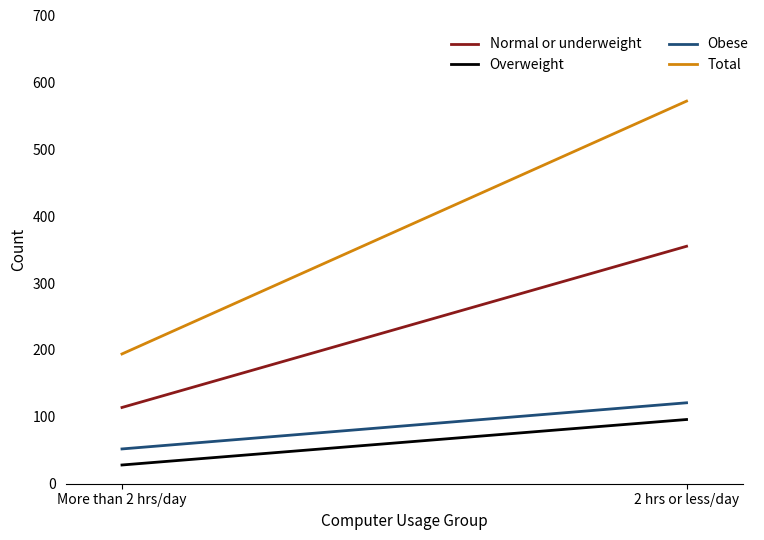

Reading right to left, what are all the values shown in this chart?

Normal or underweight: 2 hrs or less/day=355	More than 2 hrs/day=114
Overweight: 2 hrs or less/day=96	More than 2 hrs/day=28
Obese: 2 hrs or less/day=121	More than 2 hrs/day=52
Total: 2 hrs or less/day=572	More than 2 hrs/day=194